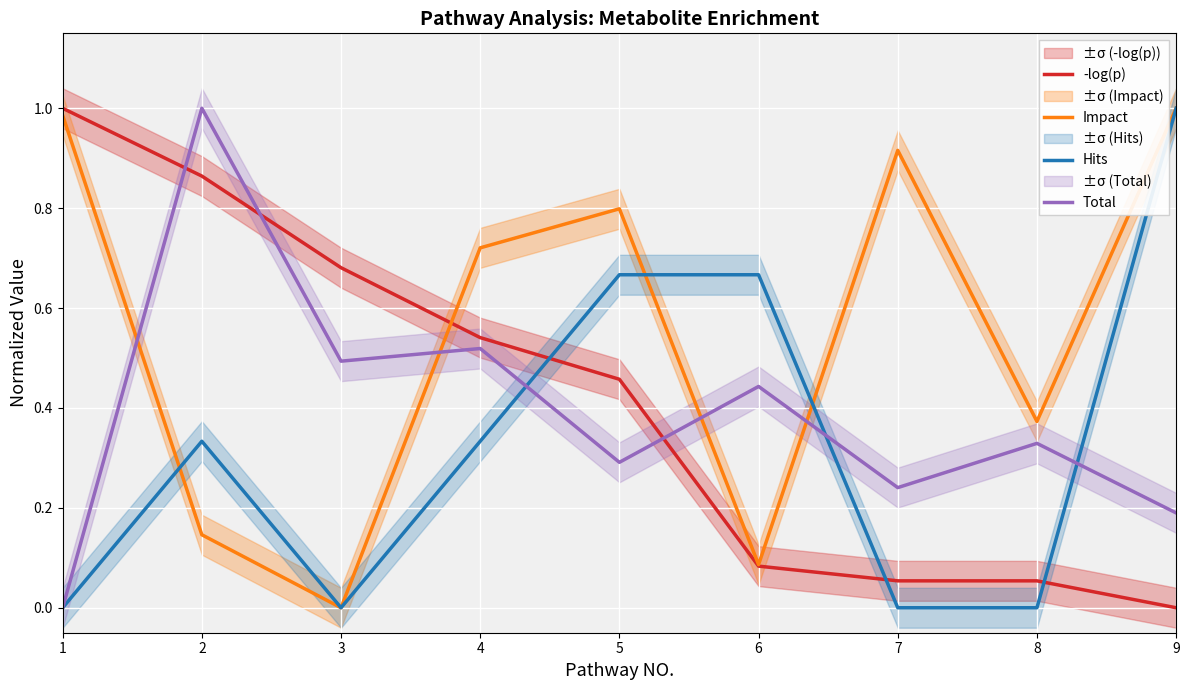

What is the sum of all Hits values?

3.0